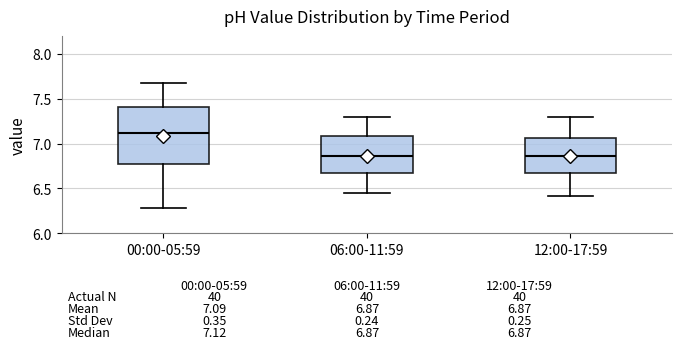

Comparing the boxes themselves (not the whiskers), which one is the tallest?

00:00-05:59